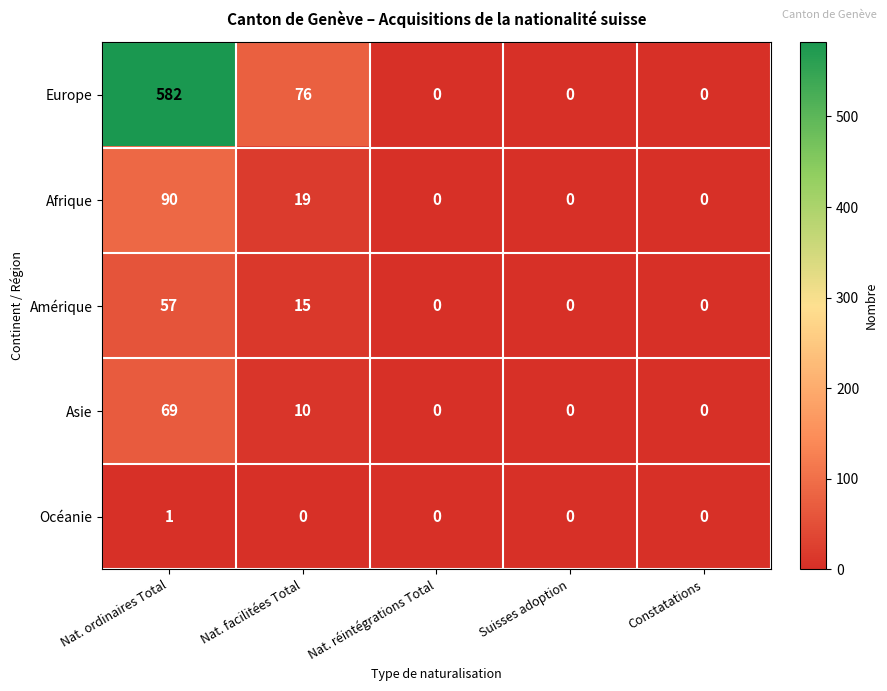

Which label corresponds to the largest value in the chart?

Nat. ordinaires Total